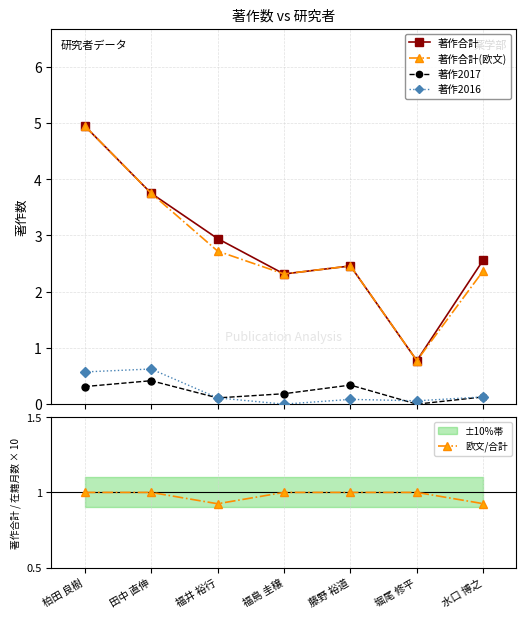

What are all the series names shown in the legend?

著作合計, 著作合計(欧文), 著作2017, 著作2016, 欧文/合計